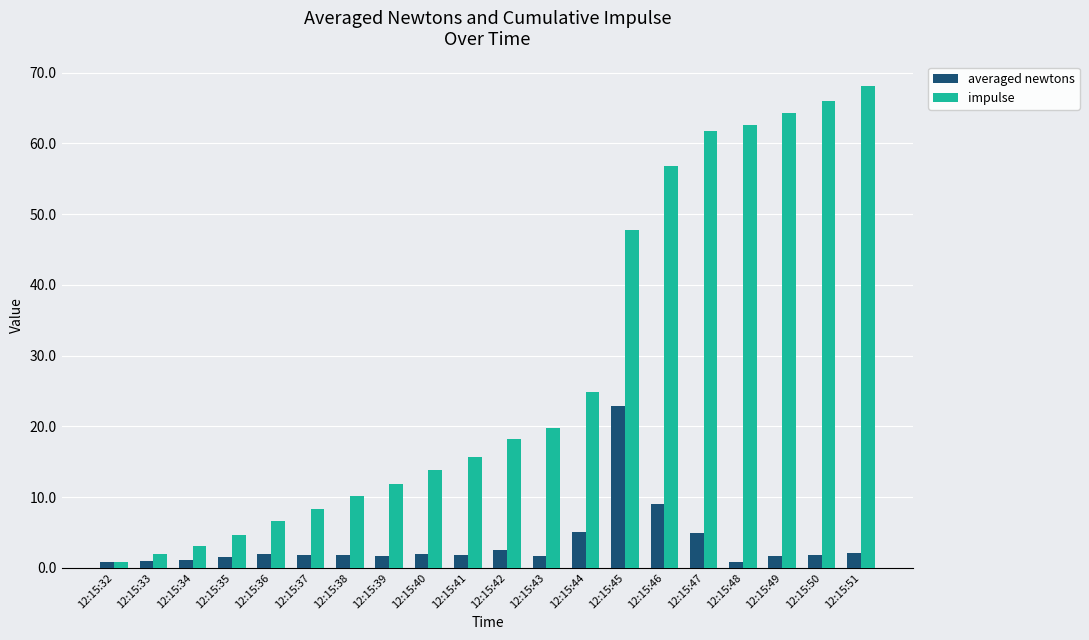

The value of averaged newtons at 12:15:49 is 1.7. True or false?

True